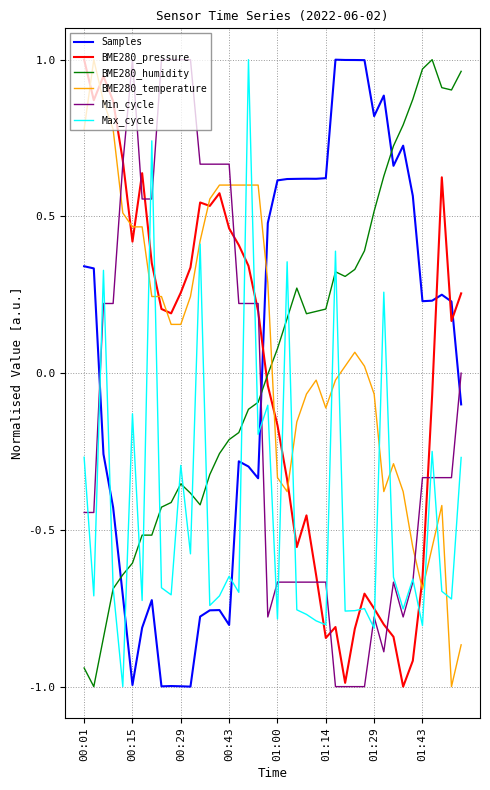

True or false: BME280_humidity and Samples intersect in this chart.

True